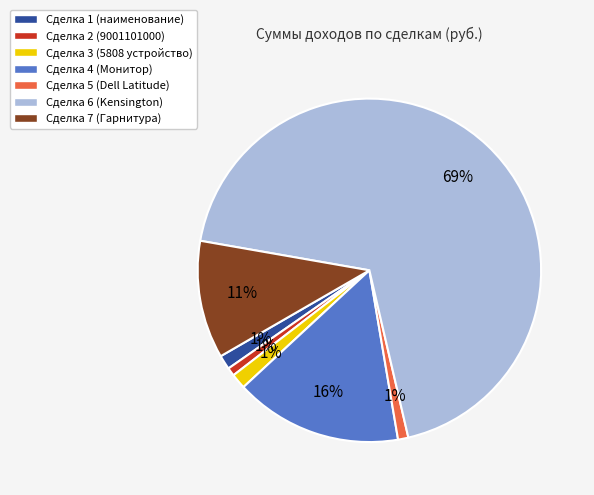

Count the number of slices in the pie.

7